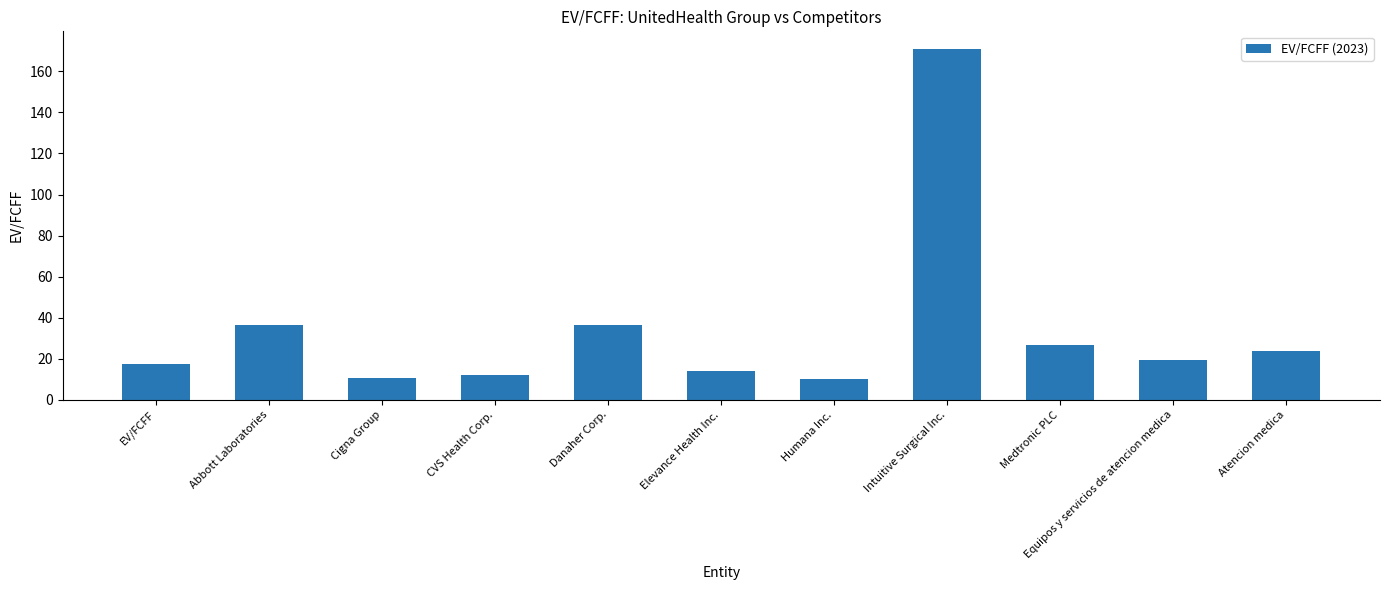

What is the label of the 4th bar from the right?

Intuitive Surgical Inc.